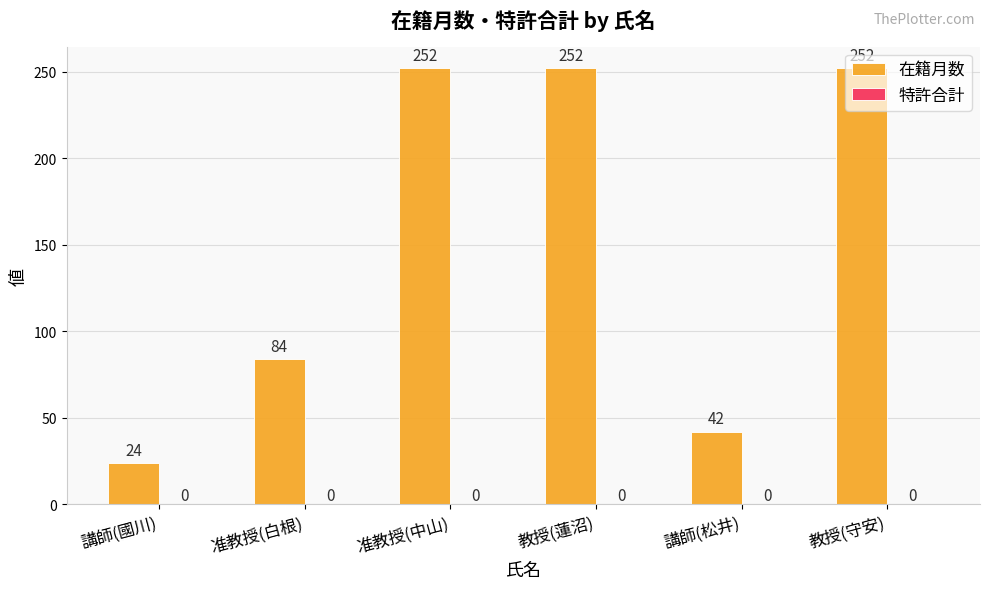

What is the approximate value at 准教授(白根), to the nearest 10?

80